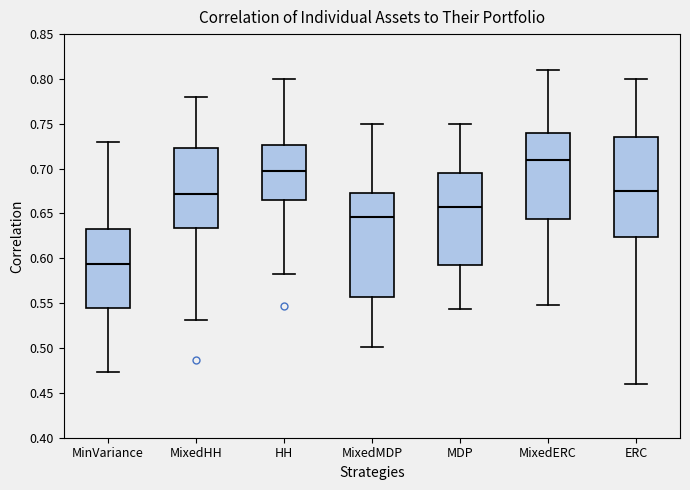

Reading left to right, read every box against the y-axis: the position of its median line, the range the box covers, and the ends of its whiskers. The values are not printed on the chart, so give them approximately, as read against the axis.

MinVariance: median 0.595, box 0.545 to 0.635, whiskers 0.475 to 0.730
MixedHH: median 0.670, box 0.635 to 0.725, whiskers 0.530 to 0.780
HH: median 0.700, box 0.665 to 0.725, whiskers 0.585 to 0.800
MixedMDP: median 0.645, box 0.555 to 0.675, whiskers 0.500 to 0.750
MDP: median 0.655, box 0.595 to 0.695, whiskers 0.545 to 0.750
MixedERC: median 0.710, box 0.645 to 0.740, whiskers 0.550 to 0.810
ERC: median 0.675, box 0.625 to 0.735, whiskers 0.460 to 0.800